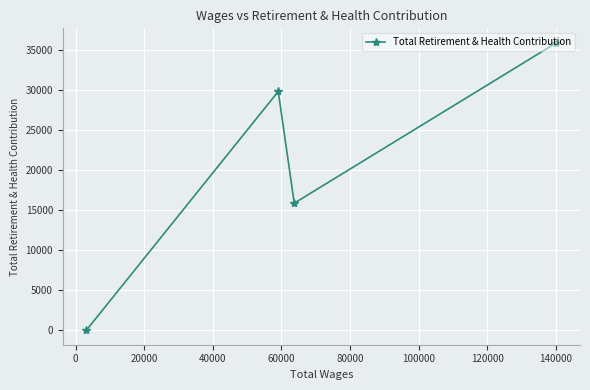

What is the sum of all values?

81537.4